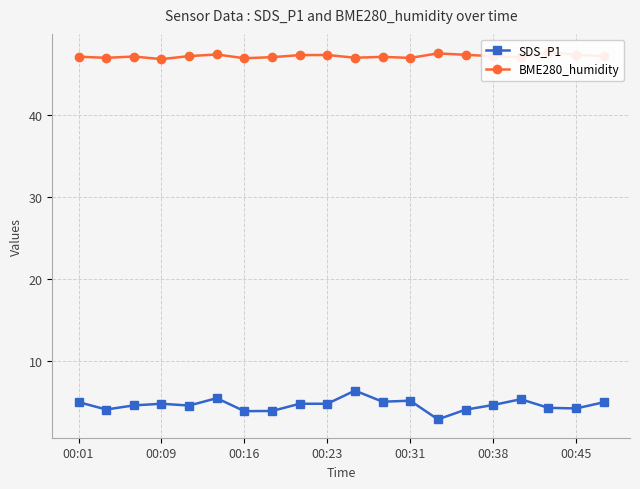

True or false: BME280_humidity has a value of 47.3 at 8.

True